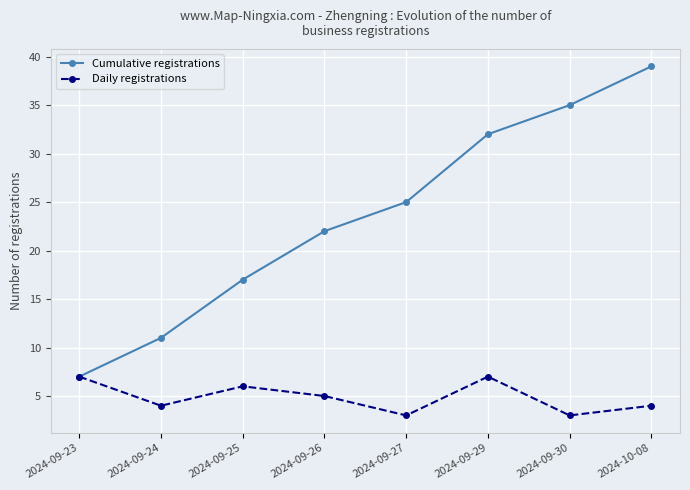

What is the sum of all Daily registrations values?

39